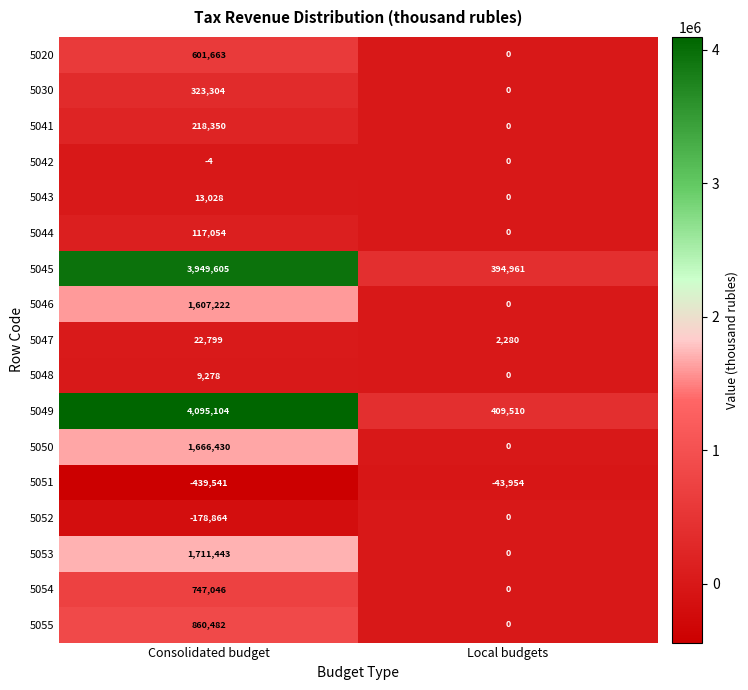

Which label corresponds to the largest value in the chart?

Consolidated budget